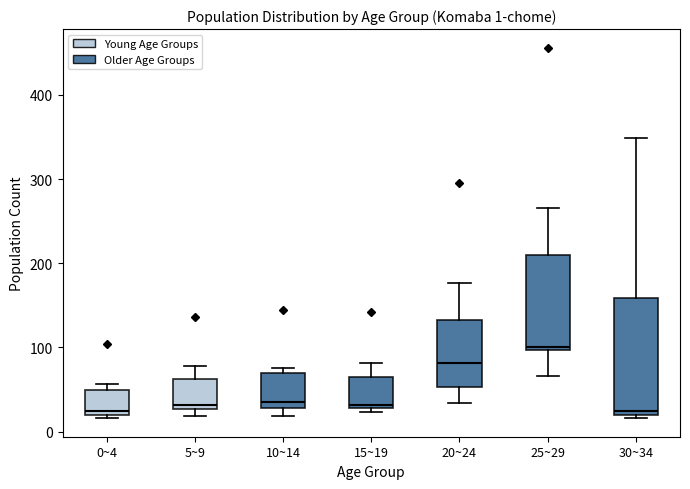

Which box is the tallest, from its lower edge to its upper edge?

30~34